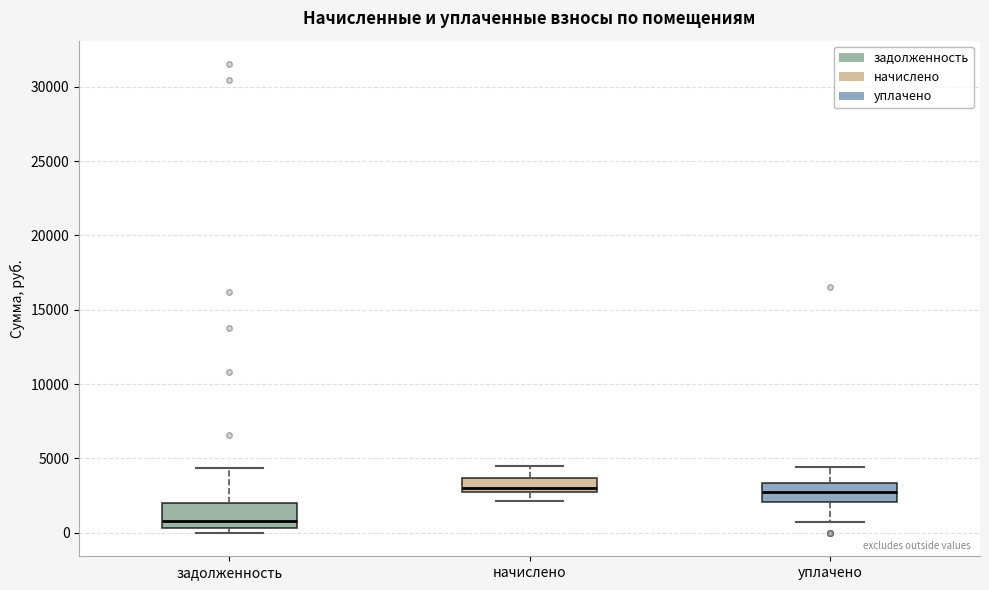

Reading left to right, read every box against the y-axis: the position of its median line, the range the box covers, and the ends of its whiskers. The values are not printed on the chart, so give them approximately, as read against the axis.

задолженность: median 1000, box 500 to 2000, whiskers 0 to 4500
начислено: median 3000, box 2500 to 3500, whiskers 2000 to 4500
уплачено: median 3000, box 2000 to 3500, whiskers 500 to 4500